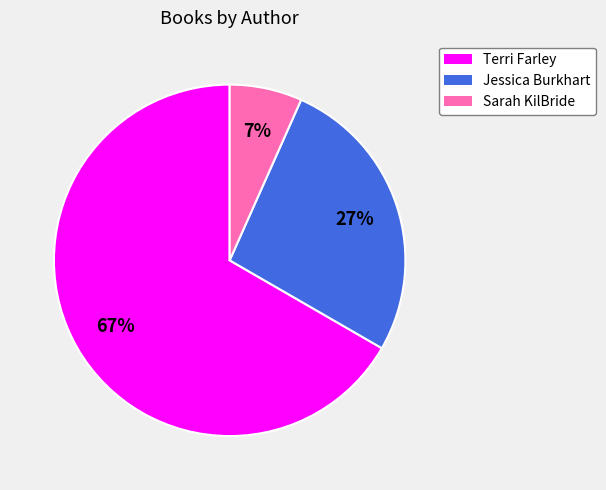

Count the number of slices in the pie.

3